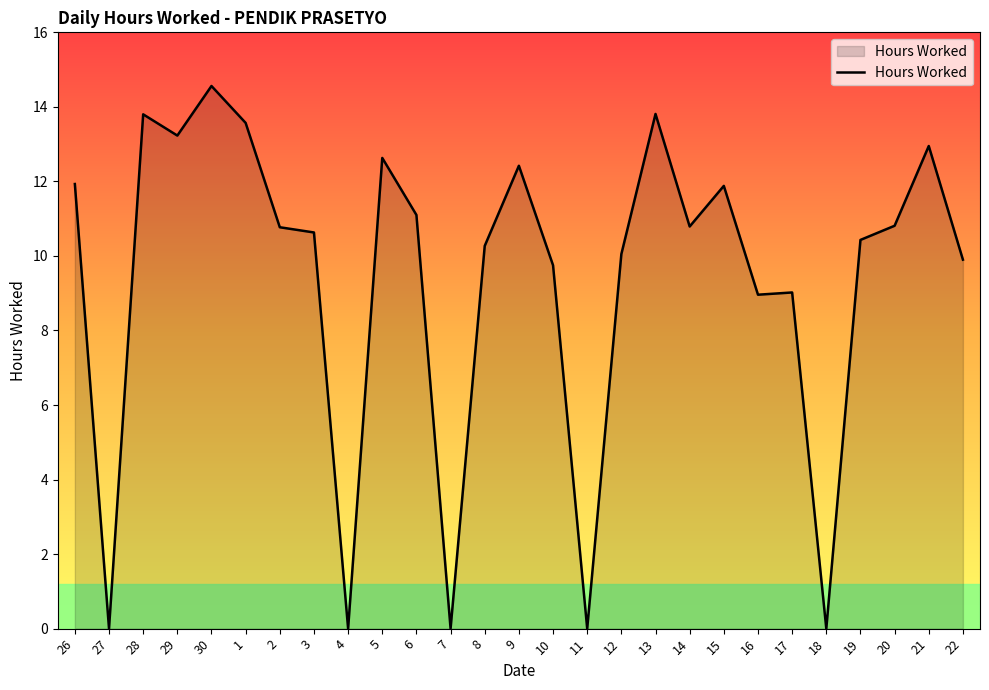

What is the difference between the values at 22 and 7?

9.9